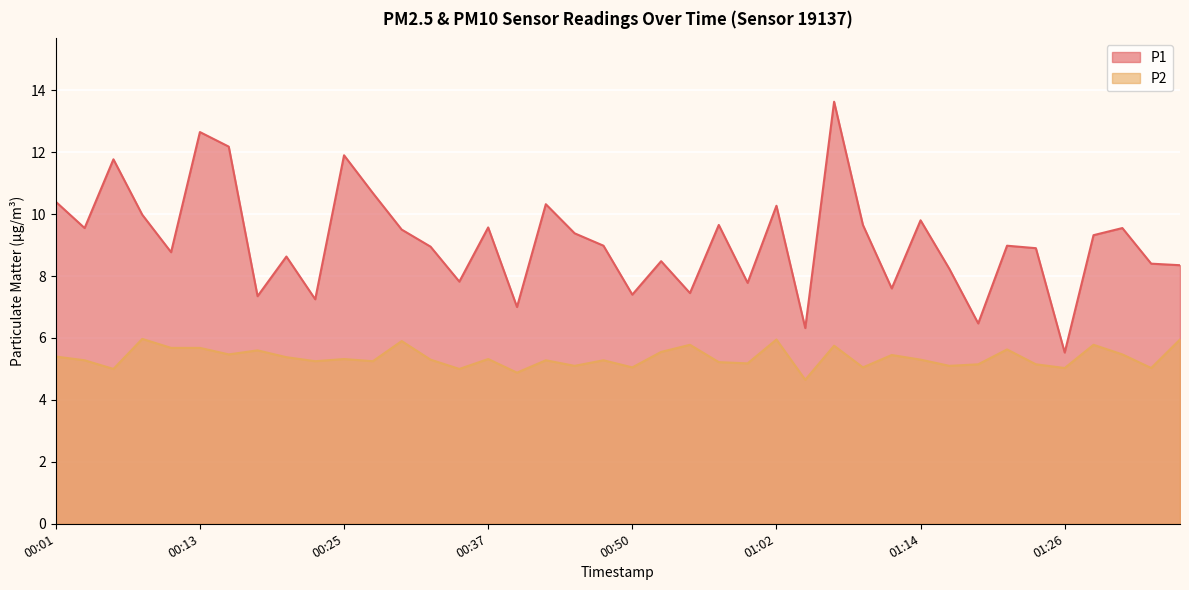

What is the lowest value of the P1 series?

5.5